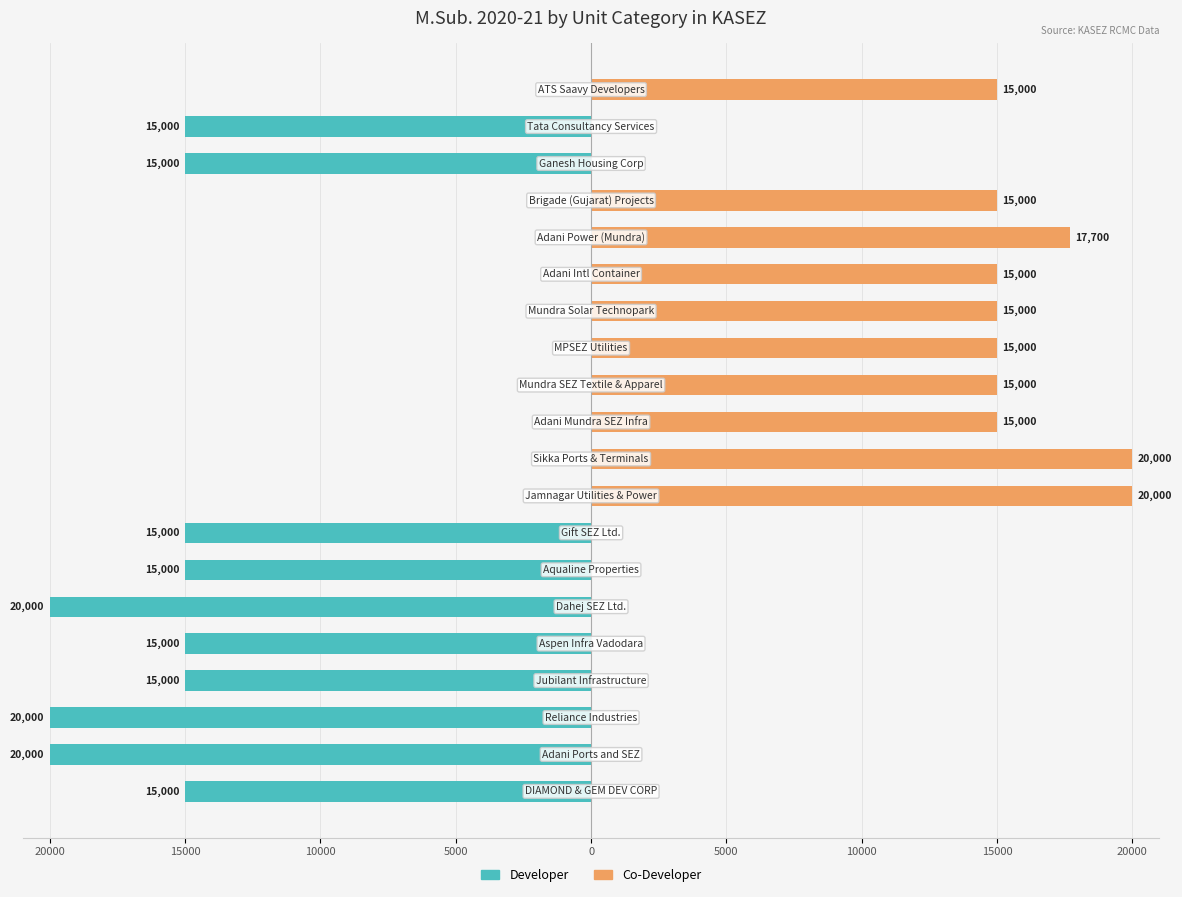

How many values in the Co-Developer series exceed 15000?

3